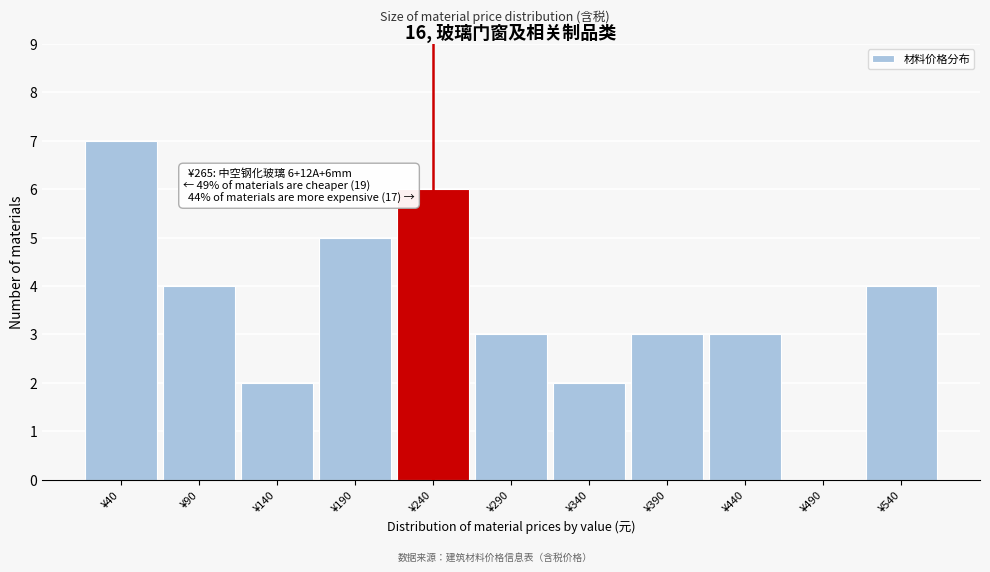

Reading left to right, transcribe all the data shown in this chart.

¥40=7	¥90=4	¥140=2	¥190=5	¥240=6	¥290=3	¥340=2	¥390=3	¥440=3	¥490=0	¥540=4